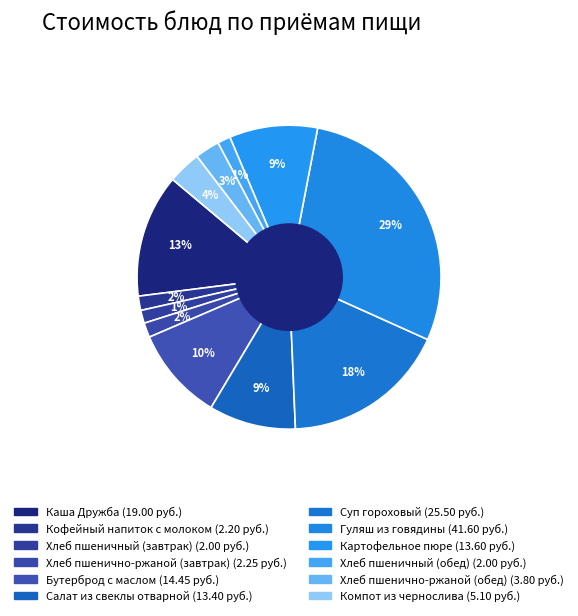

Rank the categories by value from highest to lowest.

Гуляш из говядины, Суп гороховый, Каша Дружба, Бутерброд с маслом, Картофельное пюре, Салат из свеклы отварной, Компот из чернослива, Хлеб пшенично-ржаной (обед), Хлеб пшенично-ржаной (завтрак), Кофейный напиток с молоком, Хлеб пшеничный (завтрак), Хлеб пшеничный (обед)